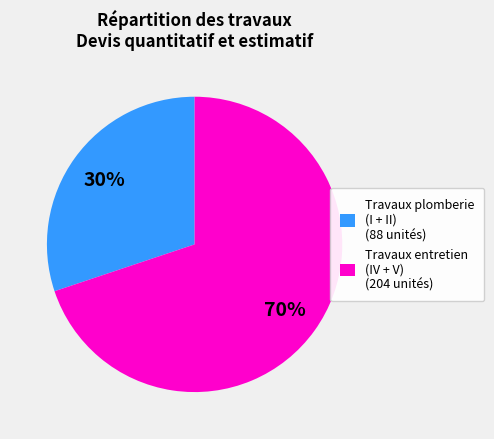

What is the ratio of the value at Travaux plomberie (I + II) (88 unités) to the value at Travaux entretien (IV + V) (204 unités)?

0.4